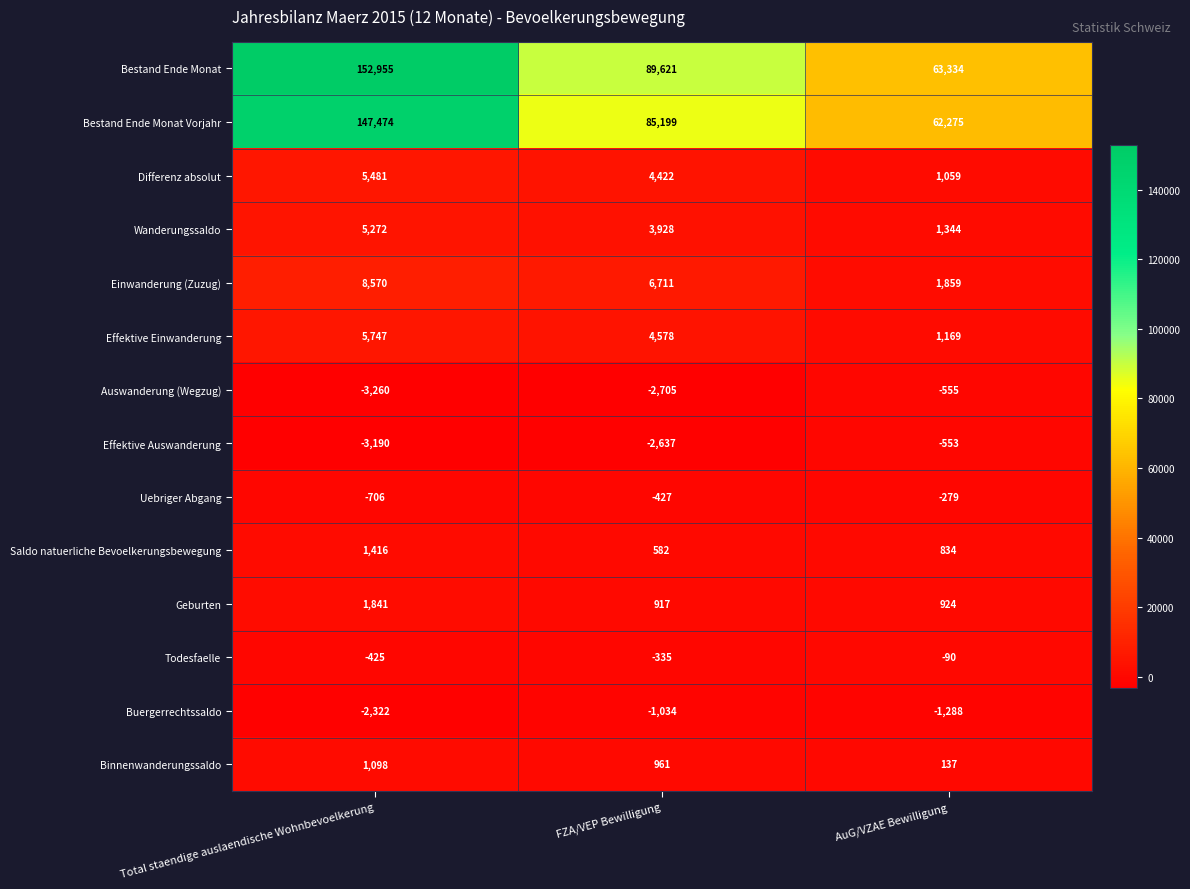

How many data points in Bestand Ende Monat are less than 89621?

1